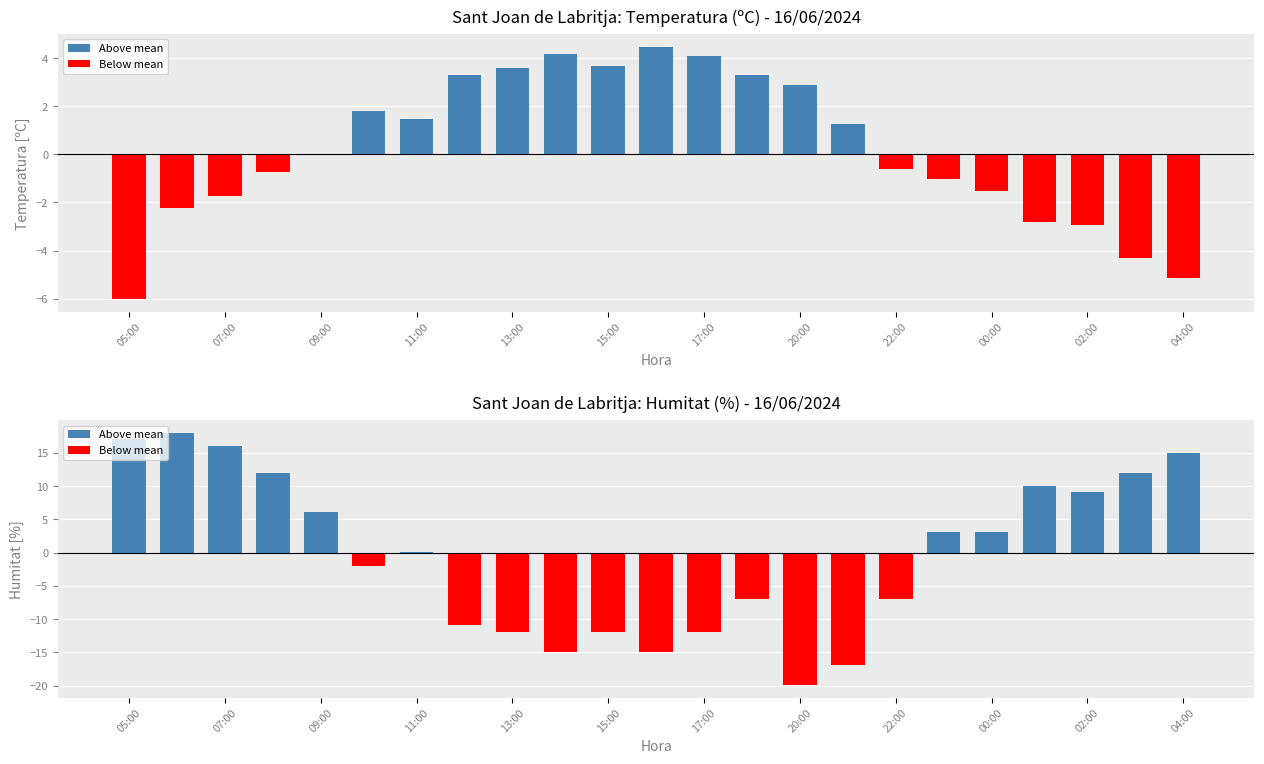

The Above mean series shows 7.8 at 04:00. True or false?

False